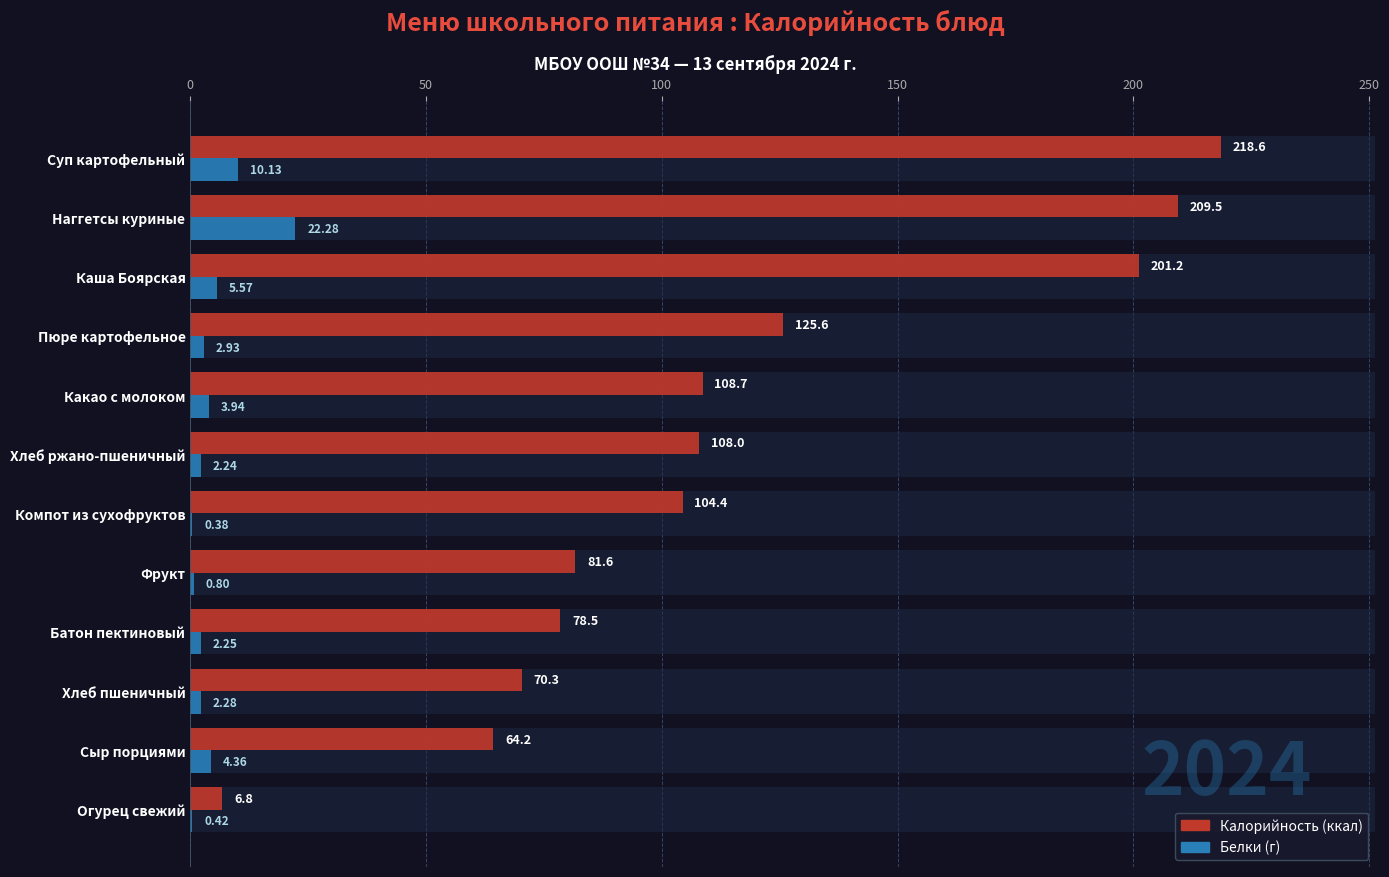

What is the maximum value shown in the chart?

218.6